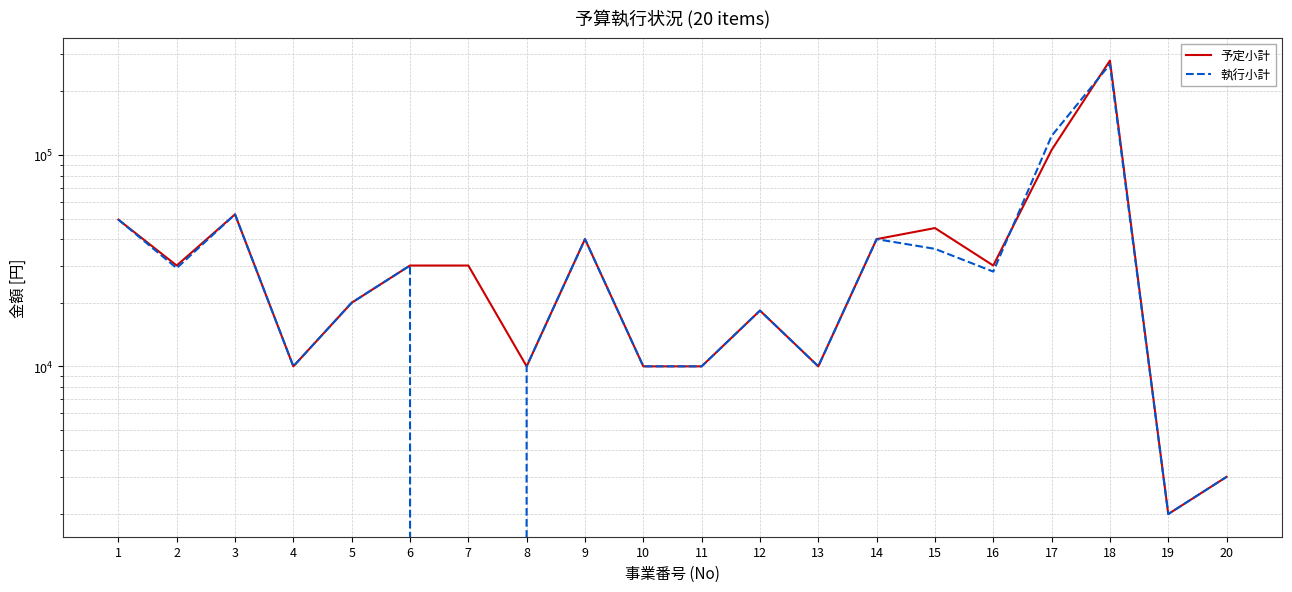

Reading left to right, what are all the values shown in this chart?

予定小計: 49480	30000	52390	10000	20000	30000	30000	10000	40000	10000	10000	18360	10000	40000	45130	30000	105680	280000	2000	3000
執行小計: 49480	29160	52390	10000	20000	30000	0	10000	40000	10000	10000	18360	10000	40000	35980	28080	123211	268920	2000	3000